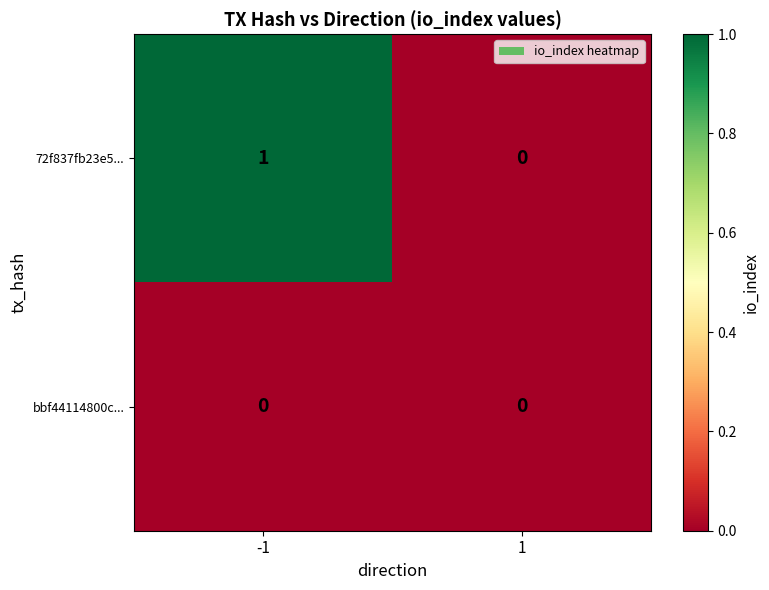

List the series in order of their overall mean, highest first.

72f837fb23e5..., bbf44114800c...